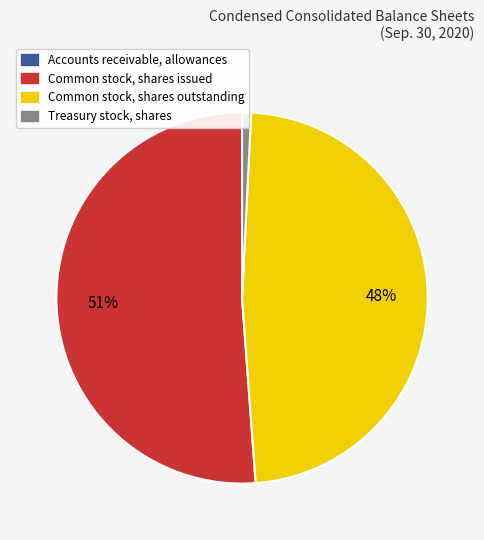

Approximately how many times larger is the value at Common stock, shares outstanding compared to Common stock, shares issued?

0.9